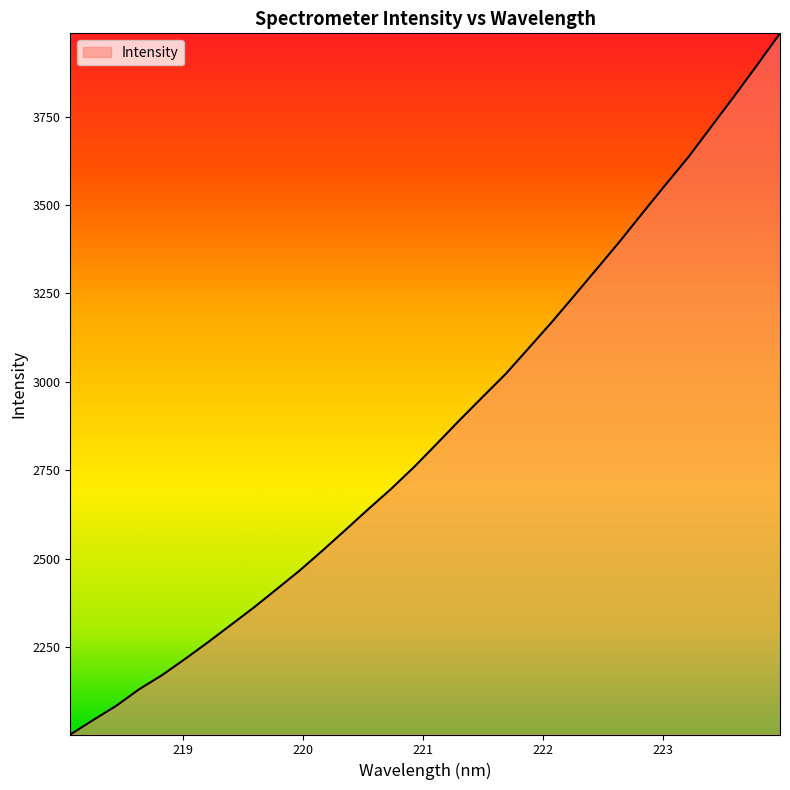

What is the difference between the maximum and minimum values?

1982.9